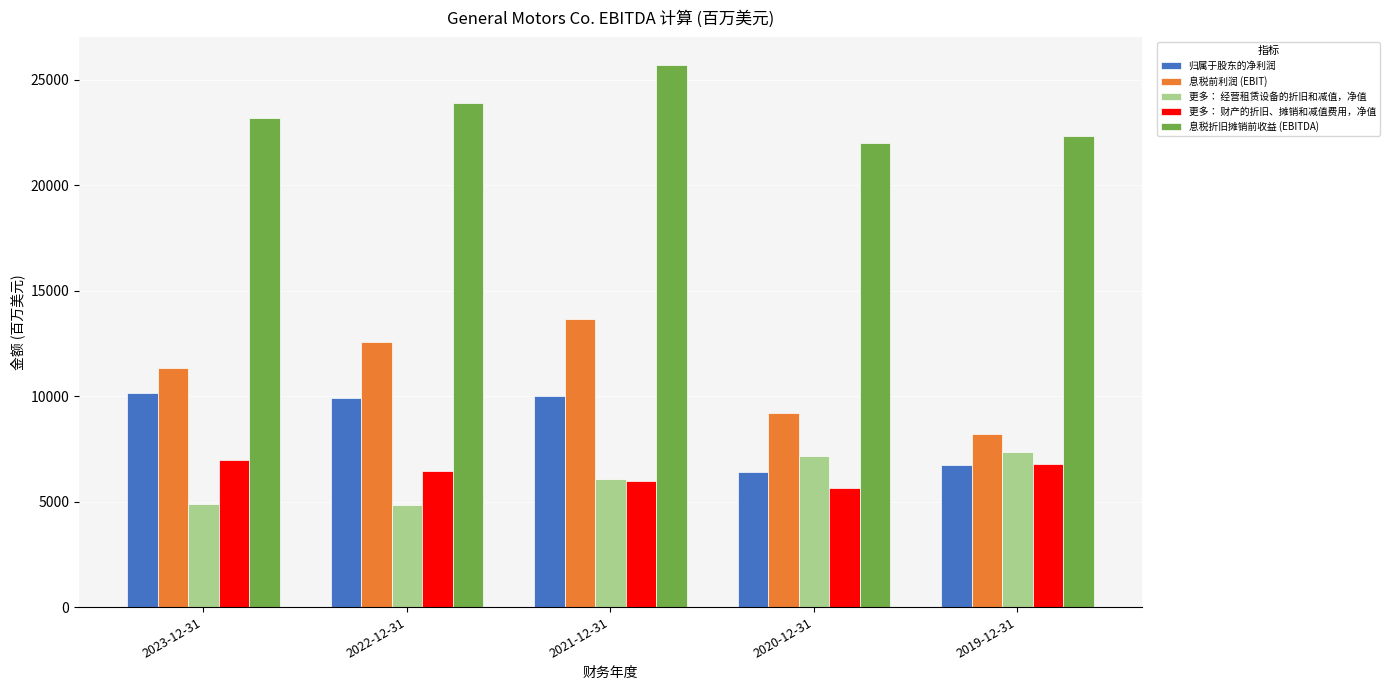

What is the average value of the 更多： 财产的折旧、摊销和减值费用，净值 series?

6367